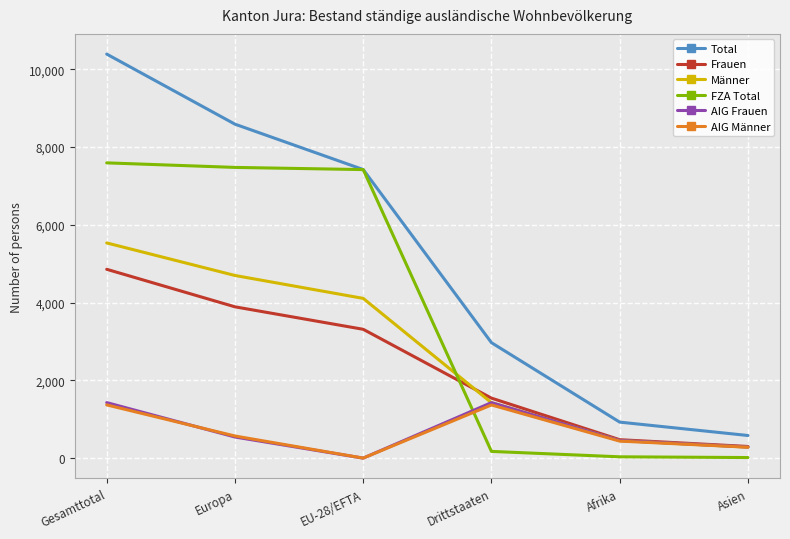

Is this an area chart (filled region under the line)?

No